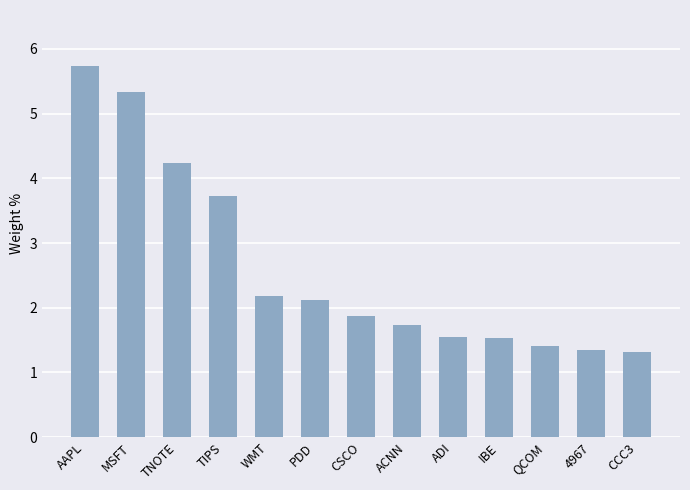

What is the value of the 11th bar from the left?

1.4